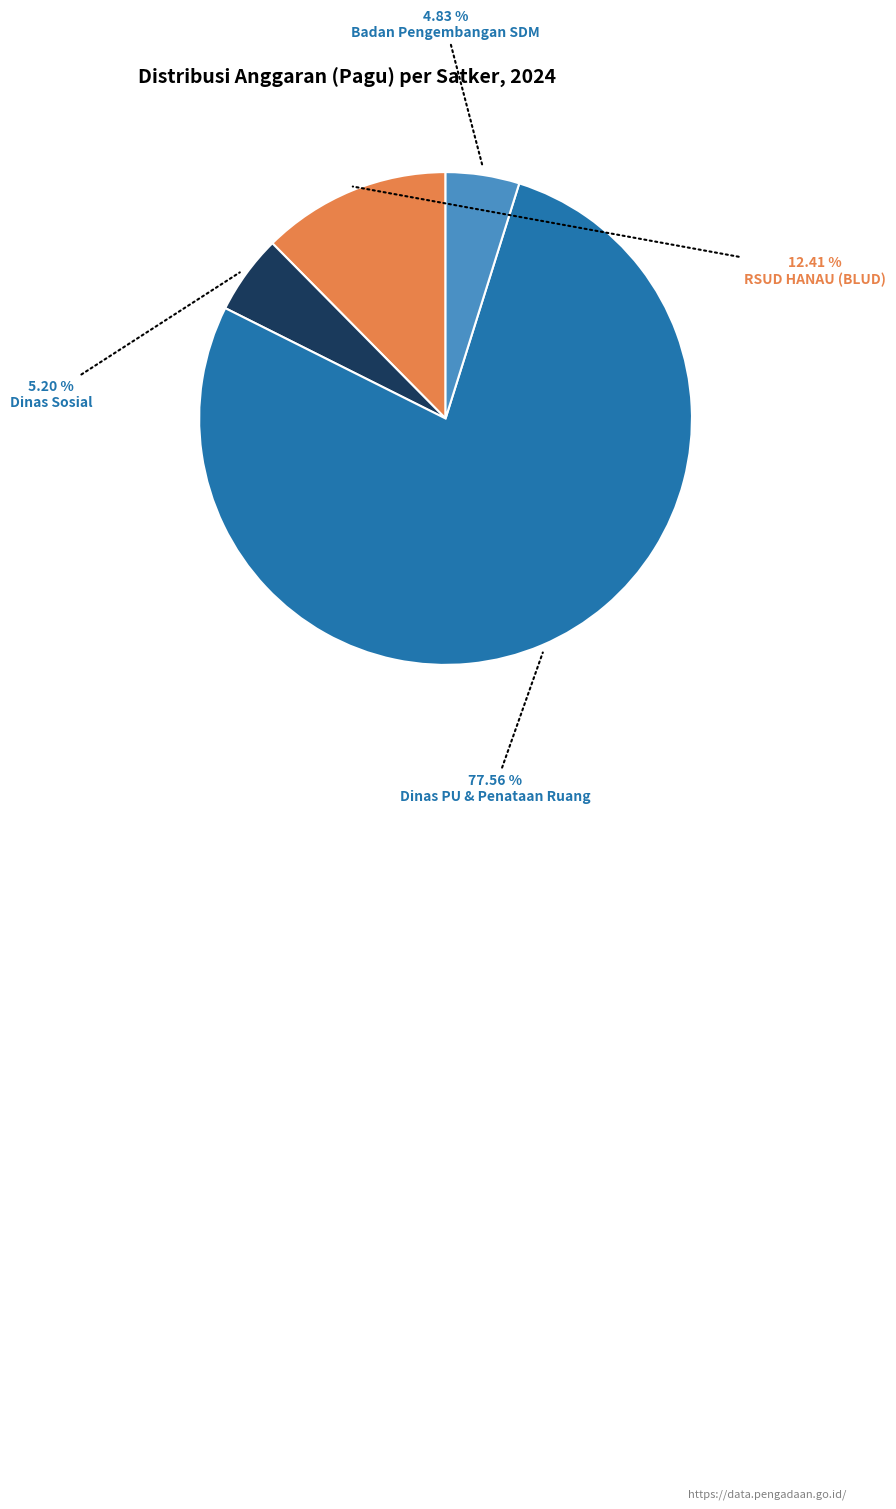

Is there a majority slice in this chart?

Yes